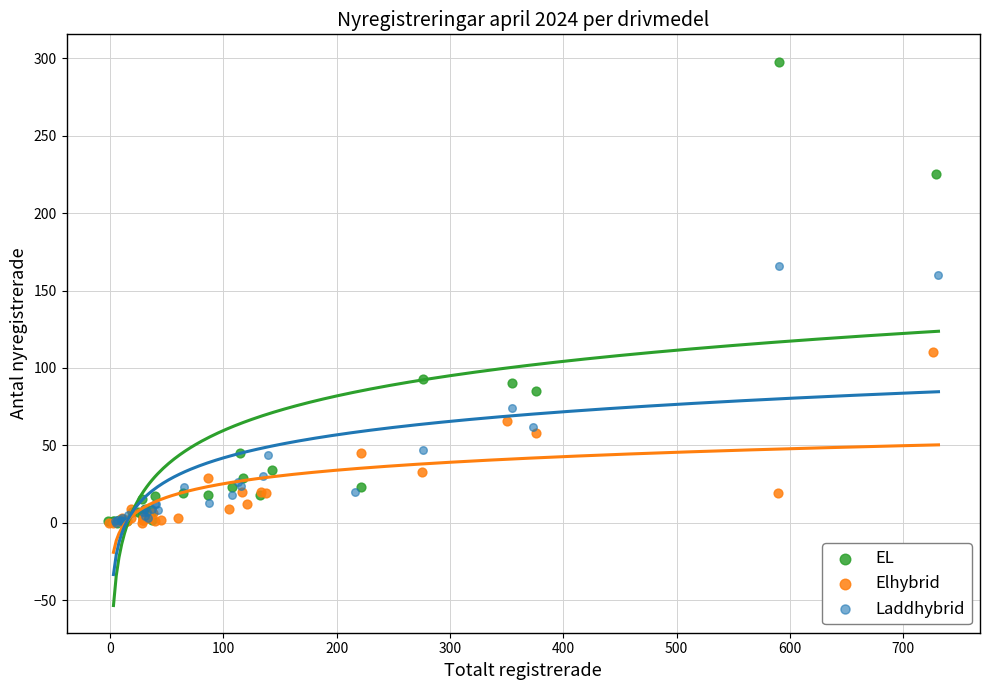

Which series reaches the maximum Y coordinate?

EL